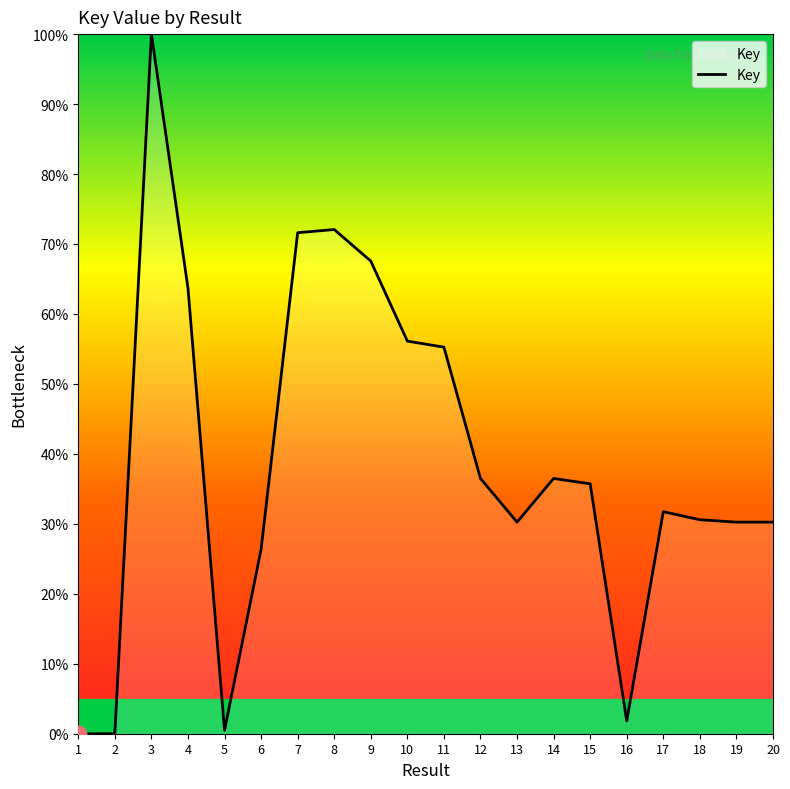

What is the difference between the maximum and minimum values?

100.0